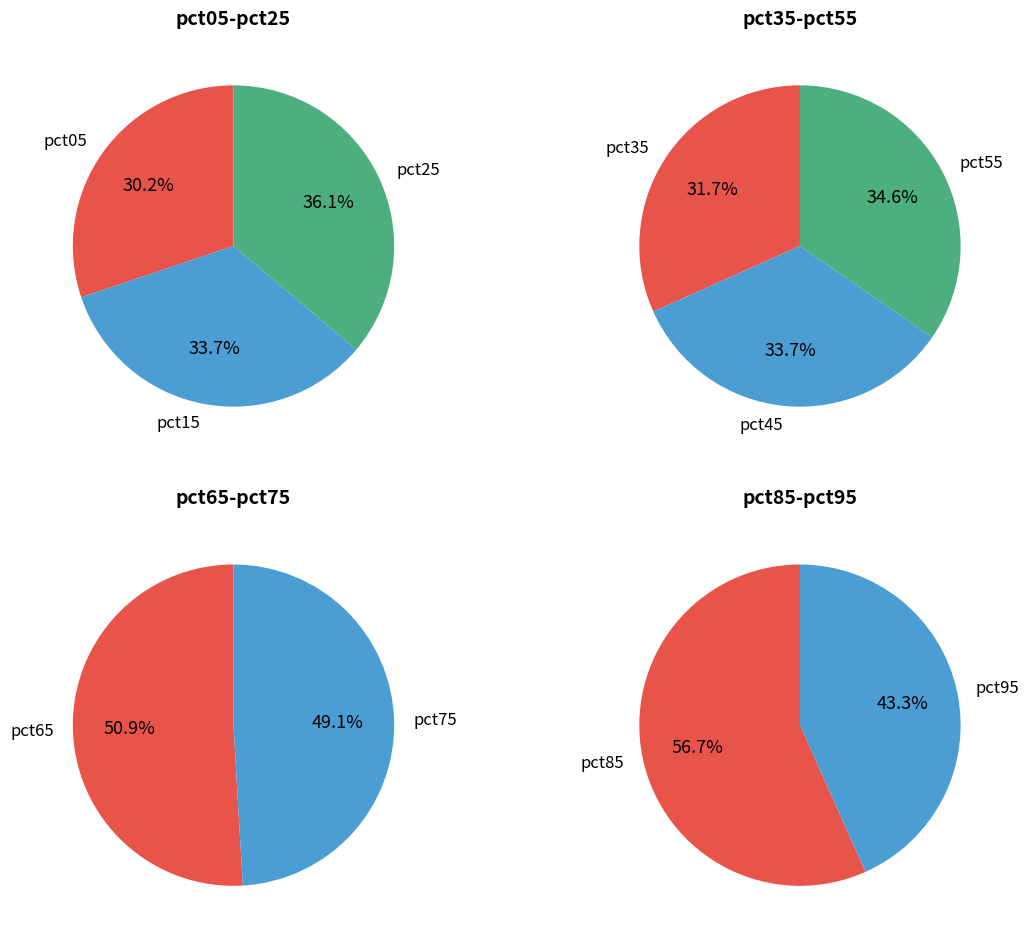

How many segments does this pie chart have?

10